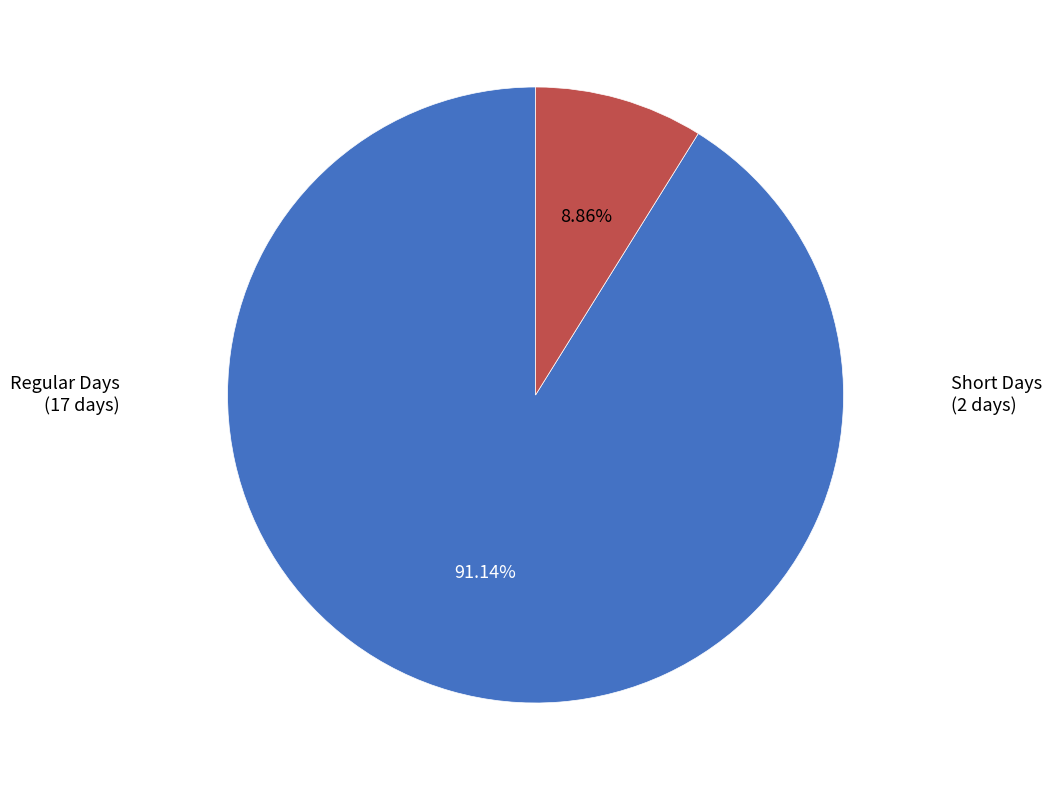

Is there a majority slice in this chart?

Yes